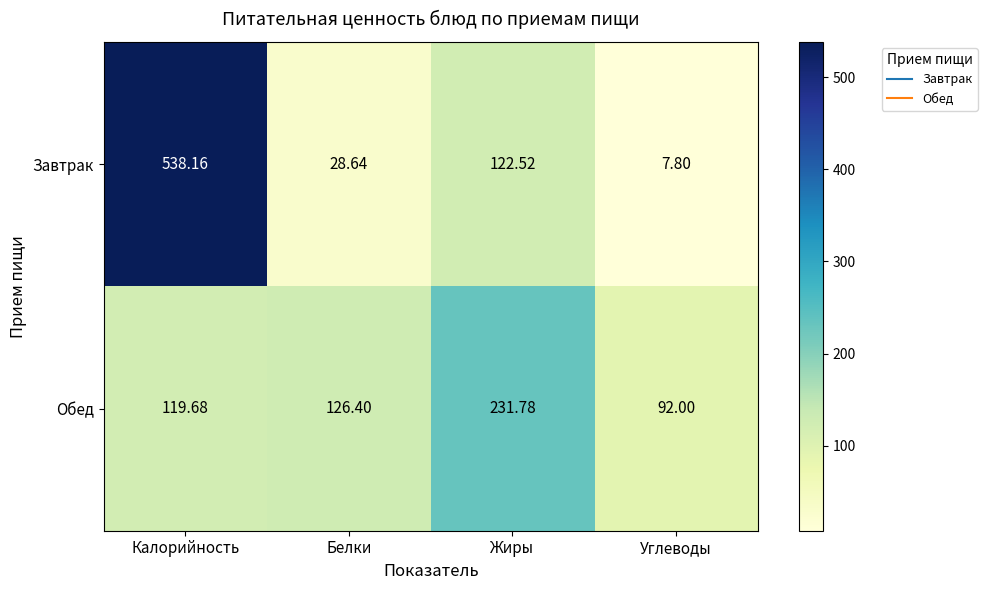

What is the smallest value displayed?

7.8